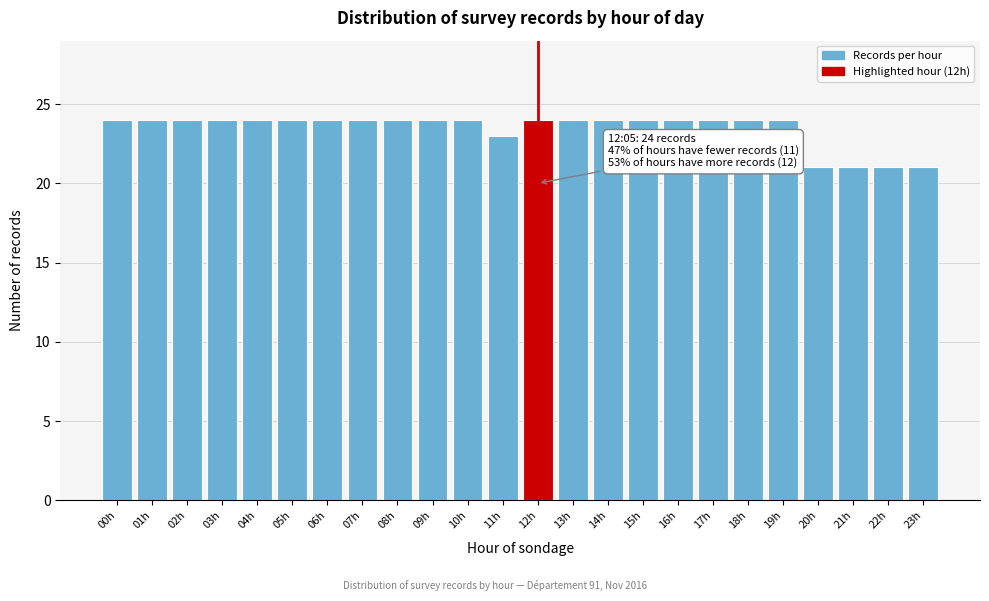

Reading left to right, extract all data points from this chart.

24	24	24	24	24	24	24	24	24	24	24	23	24	24	24	24	24	24	24	24	21	21	21	21